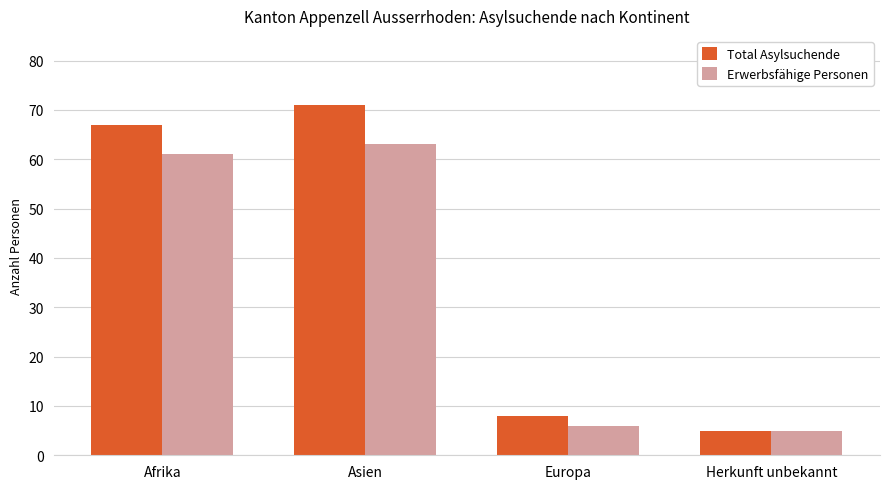

What is the maximum value for Erwerbsfähige Personen?

63